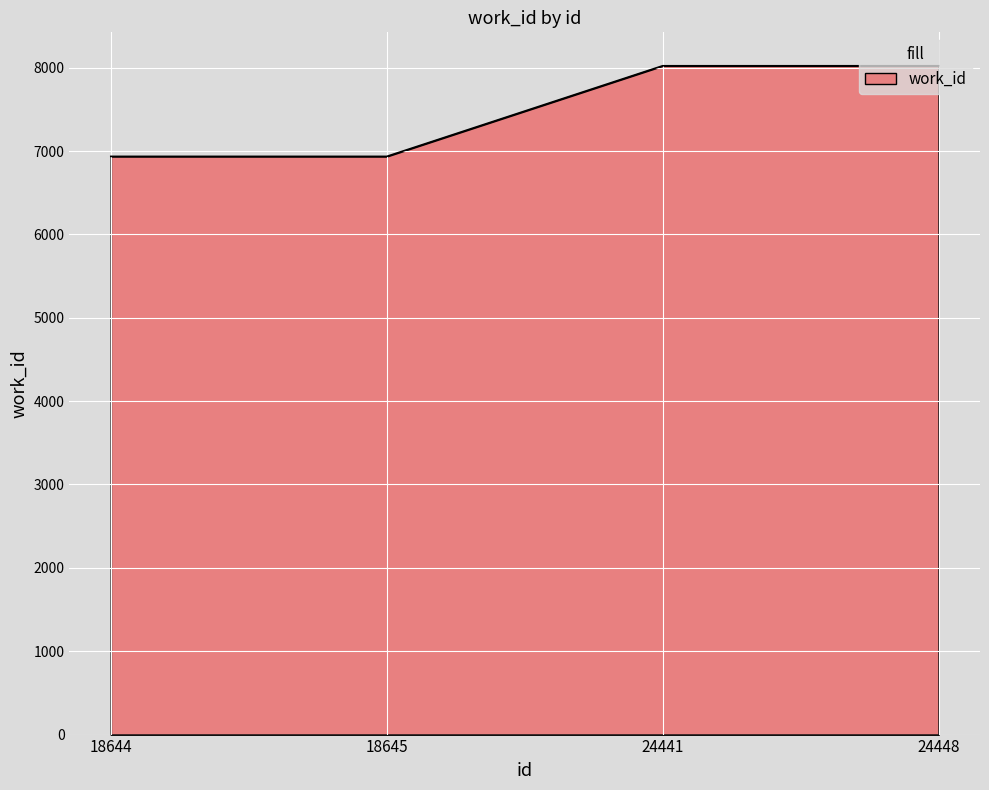

What is the approximate value at 18644?

6936